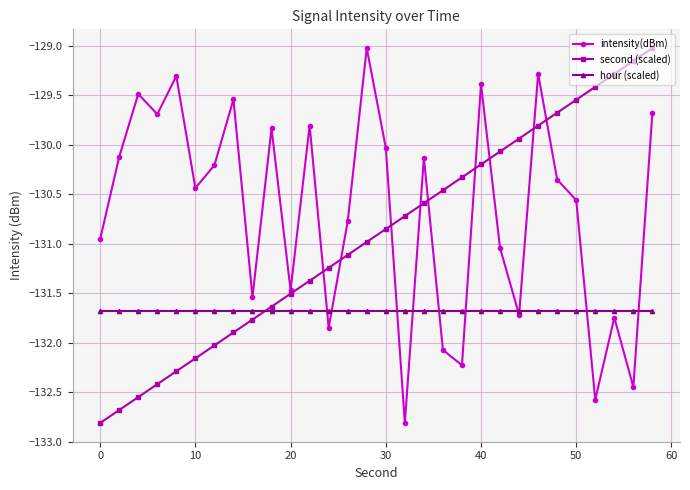

What is the minimum value for second (scaled)?

-132.8